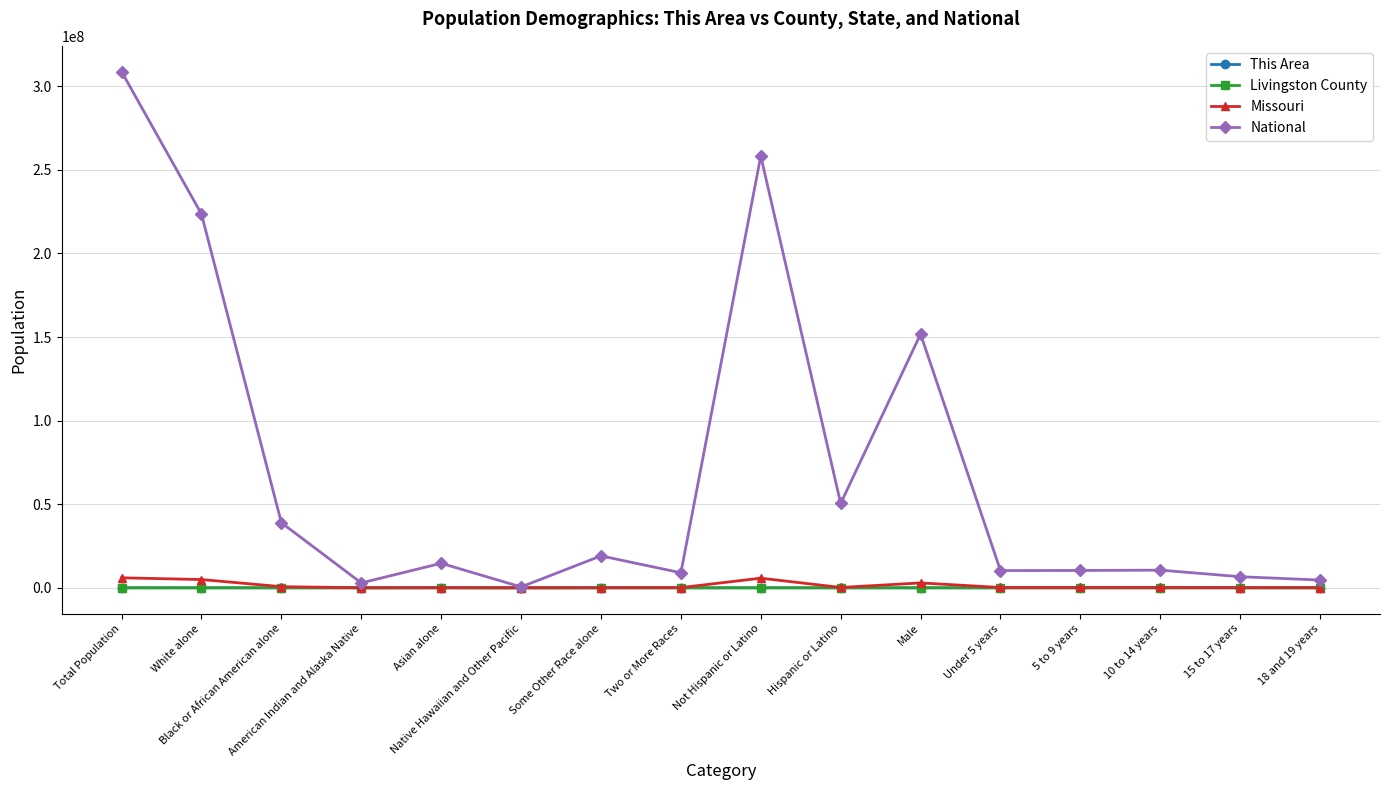

At which label does This Area first exceed 12?

Total Population